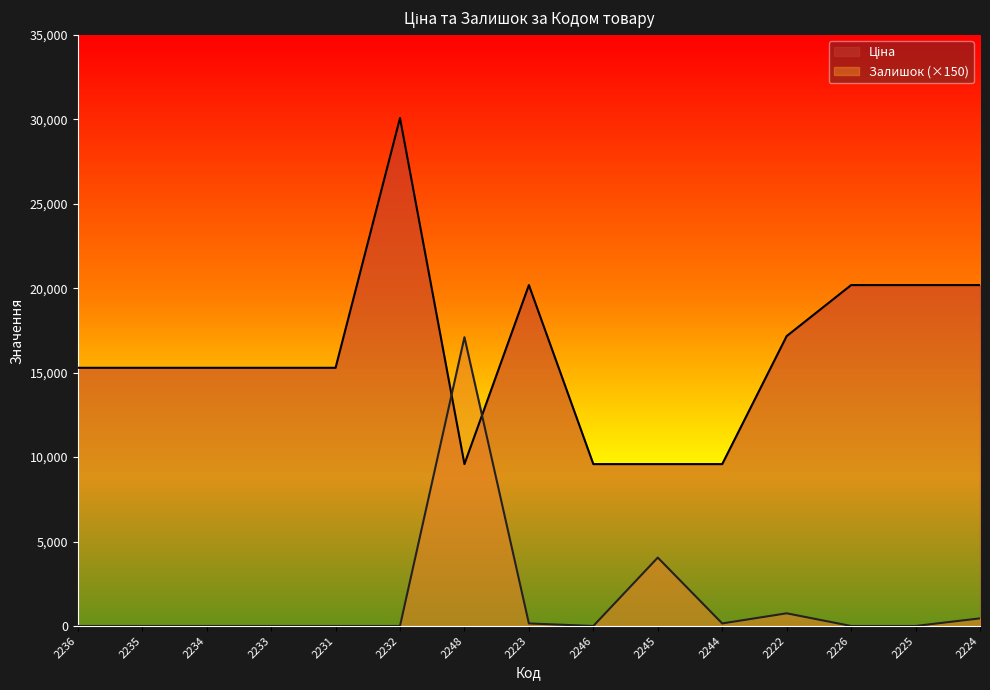

In Ціна, how many points are lower than both neighbors (excluding endpoints)?

1